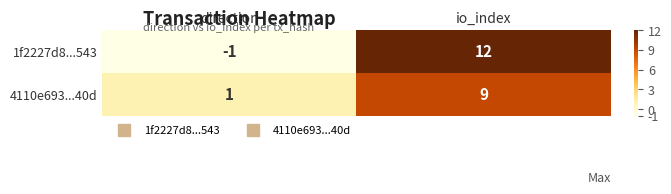

At how many categories does at least one series exceed 8?

1